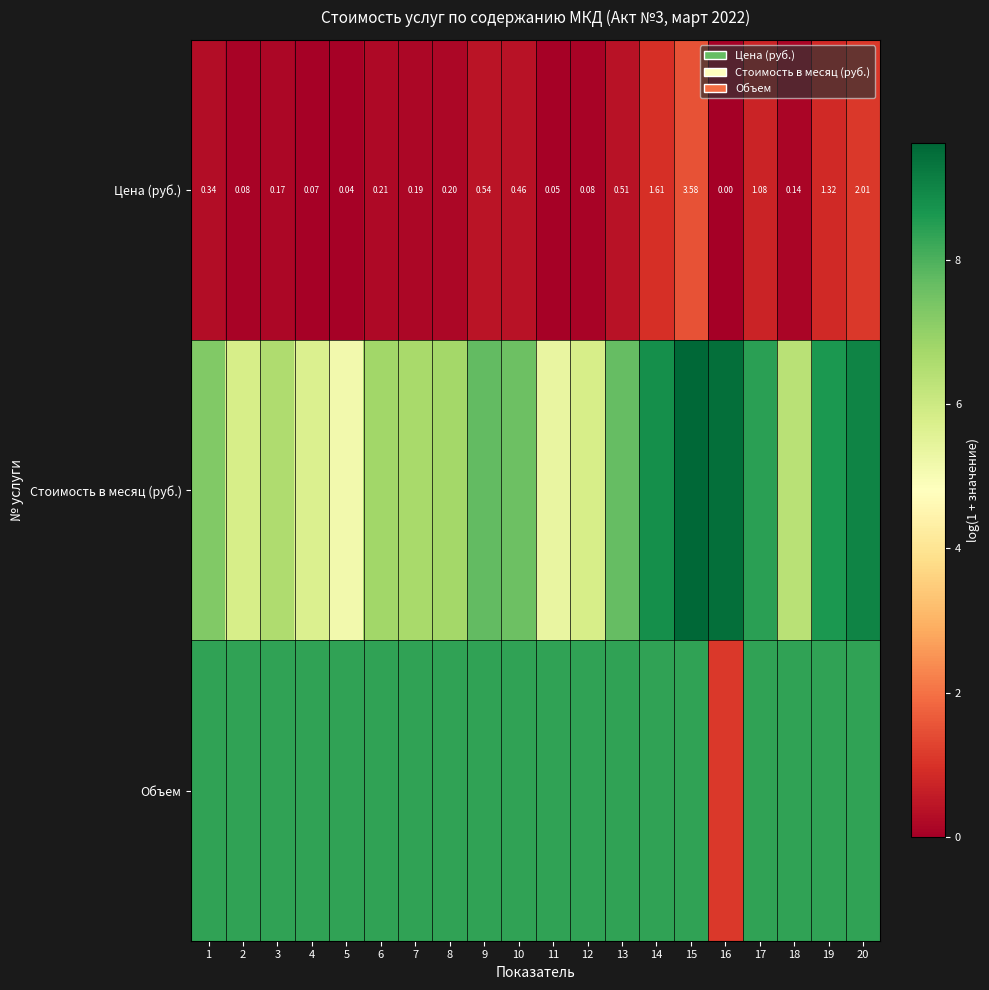

How many values in Цена (руб.) are above zero?

19